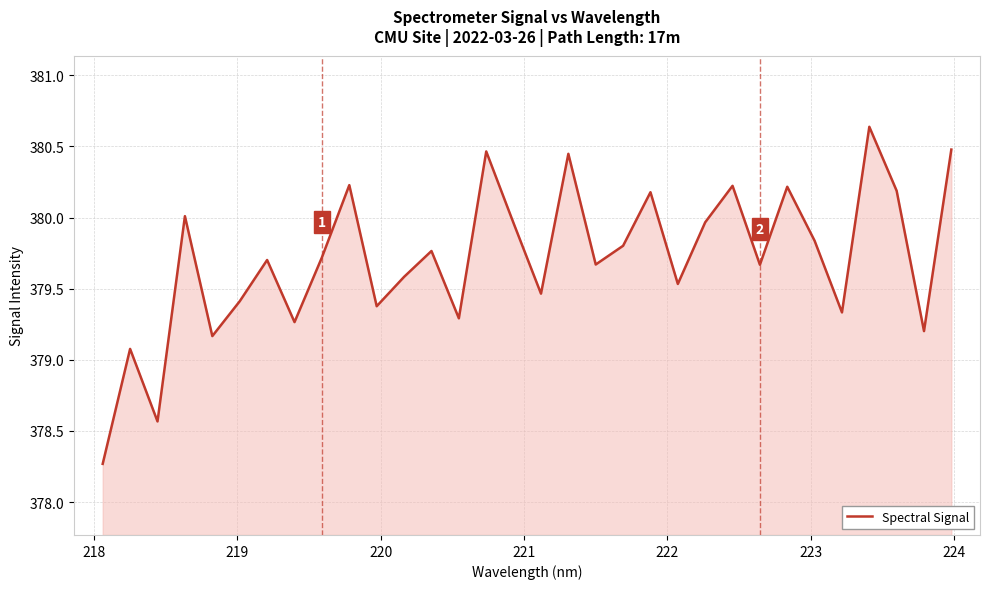

What is the difference between the maximum and minimum values?

2.4